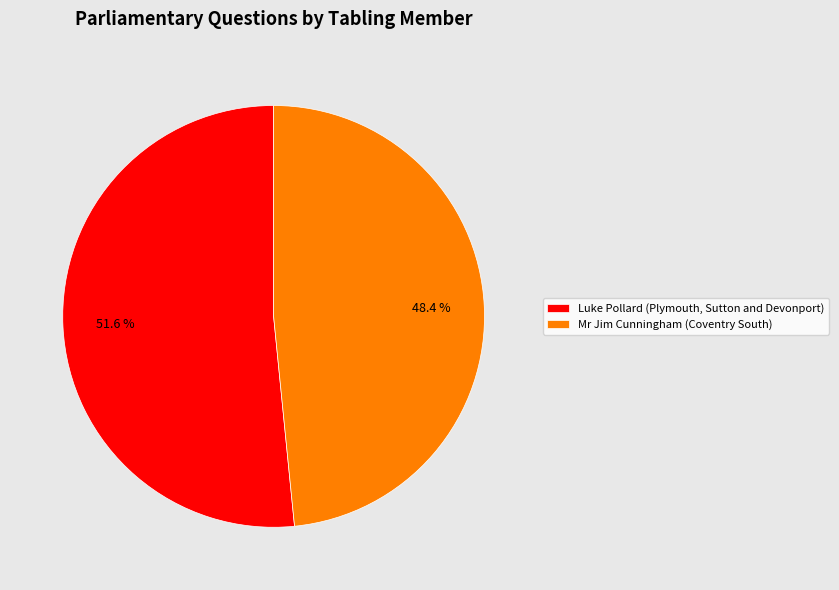

True or false: Mr Jim Cunningham (Coventry South) accounts for 48% of the total.

True